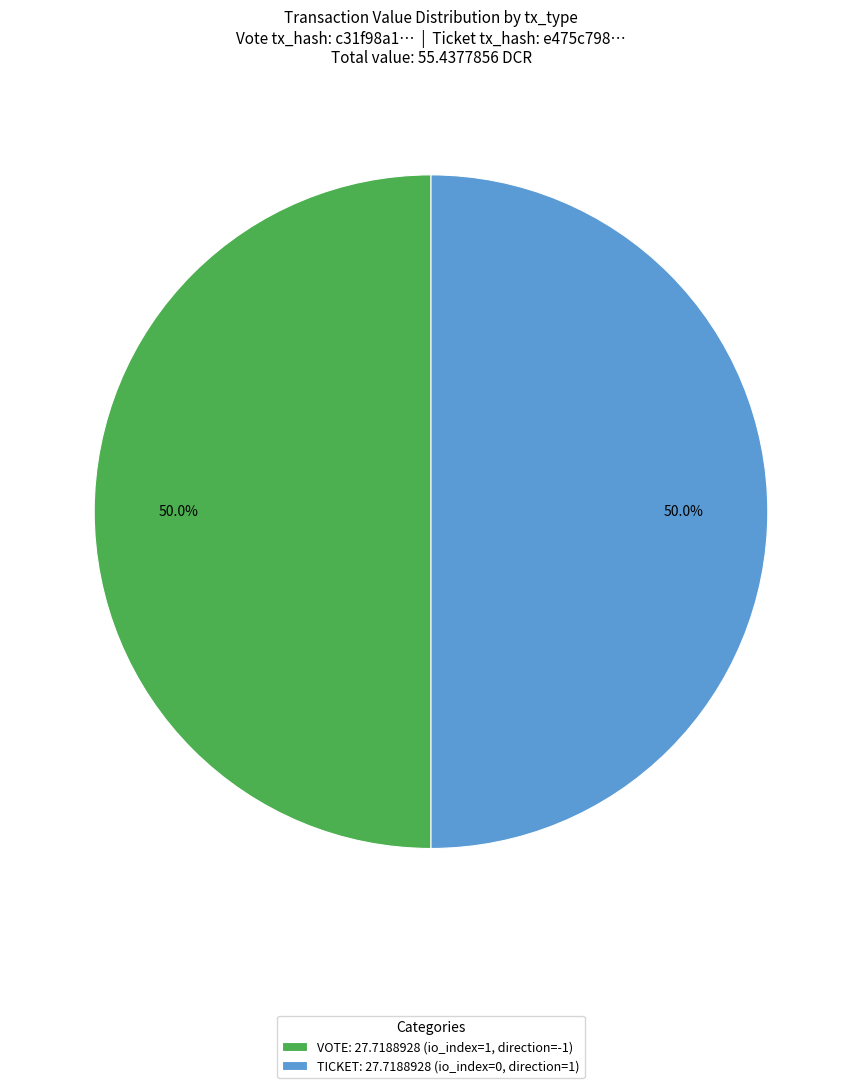

What is the ratio of the value at TICKET: 27.7188928 (io_index=0, direction=1) to the value at VOTE: 27.7188928 (io_index=1, direction=-1)?

1.0